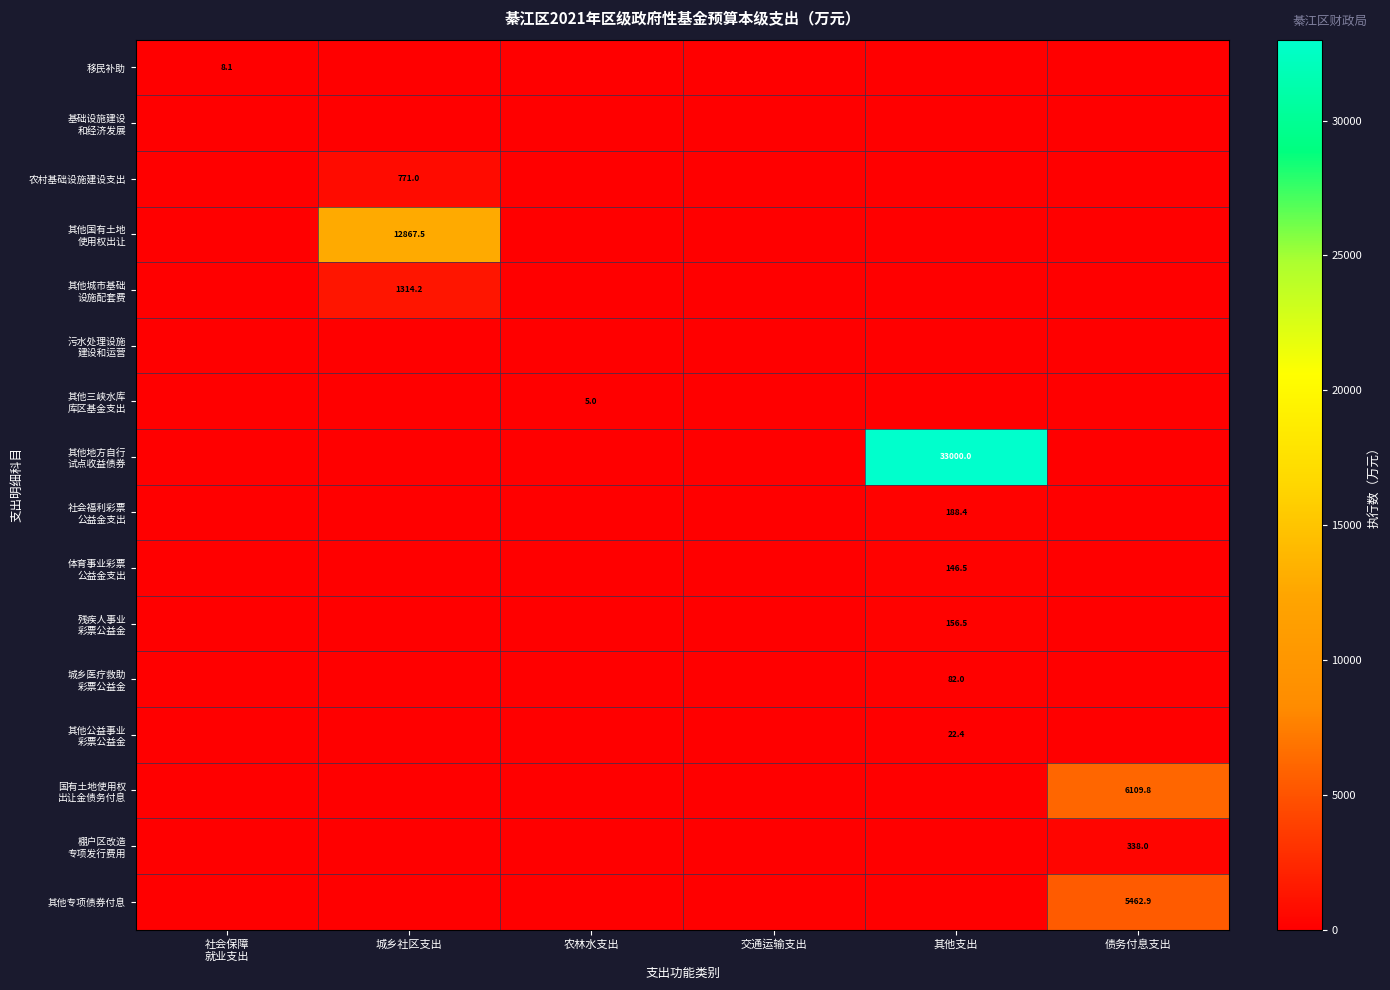

List the series in order of their peak value, highest first.

其他地方自行 试点收益债券, 其他国有土地 使用权出让, 国有土地使用权 出让金债务付息, 其他专项债券付息, 其他城市基础 设施配套费, 农村基础设施建设支出, 棚户区改造 专项发行费用, 社会福利彩票 公益金支出, 残疾人事业 彩票公益金, 体育事业彩票 公益金支出, 城乡医疗救助 彩票公益金, 其他公益事业 彩票公益金, 移民补助, 其他三峡水库 库区基金支出, 基础设施建设 和经济发展, 污水处理设施 建设和运营